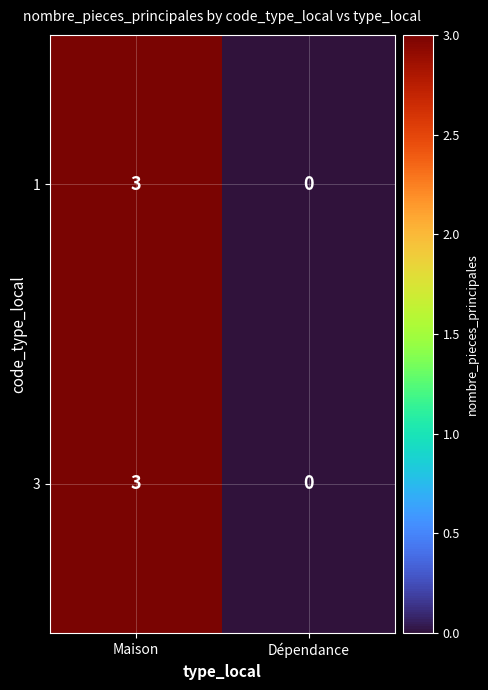

Is it true that 1 equals 3 at Maison?

True